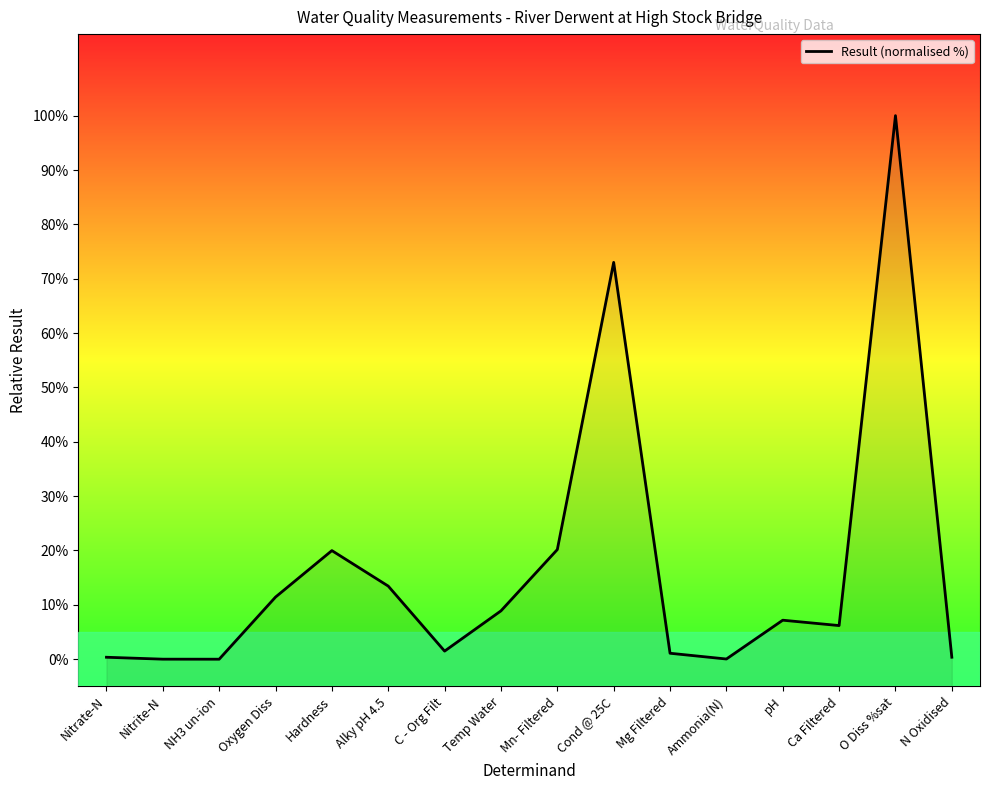

List the labels in order of value, largest first.

O Diss %sat, Cond @ 25C, Mn- Filtered, Hardness, Alky pH 4.5, Oxygen Diss, Temp Water, pH, Ca Filtered, C - Org Filt, Mg Filtered, N Oxidised, Nitrate-N, Ammonia(N), Nitrite-N, NH3 un-ion